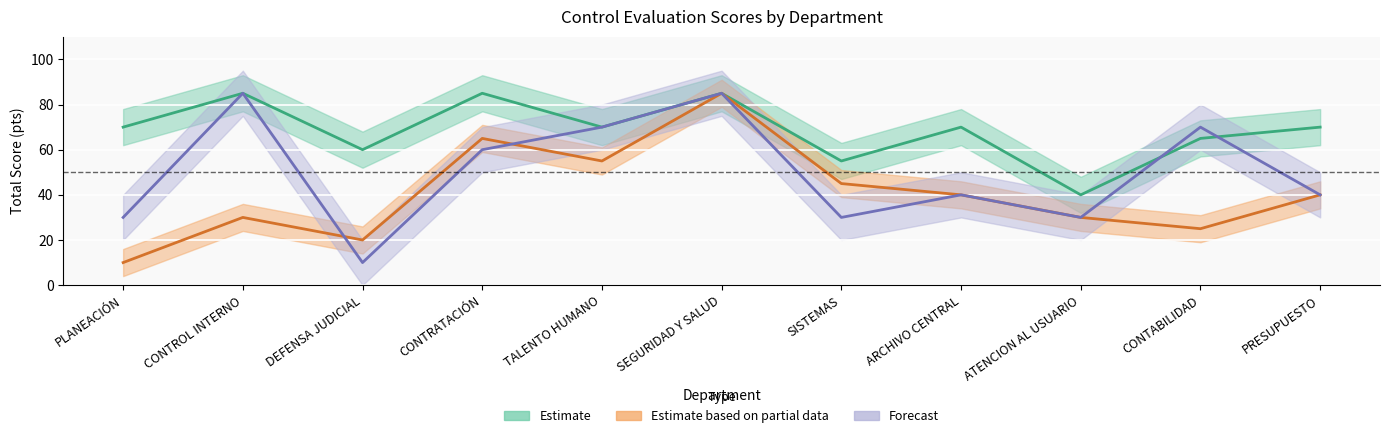

Count the number of categories in the chart.

11